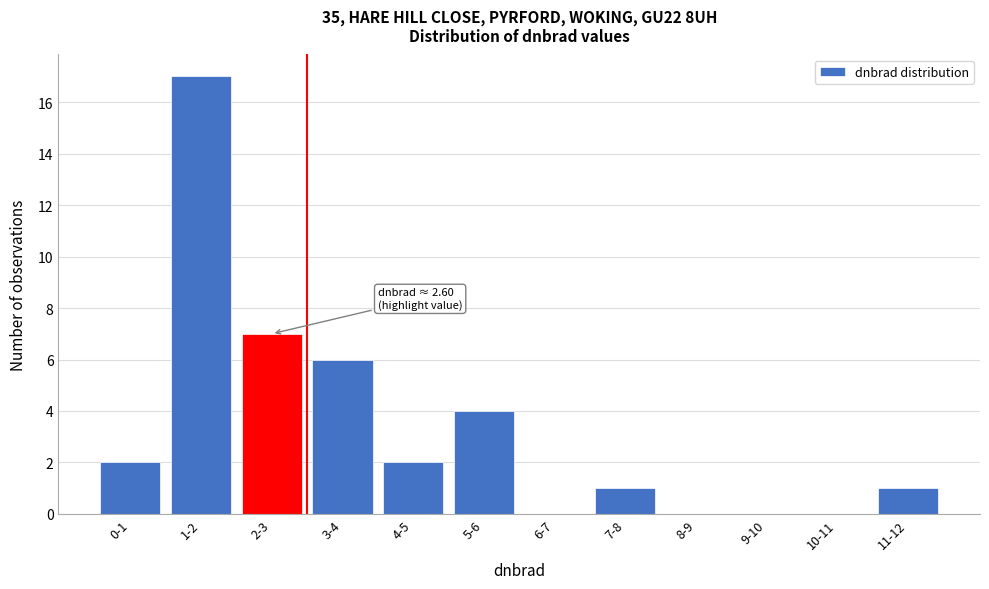

Reading left to right, list all the values displayed in this chart.

0-1=2	1-2=17	2-3=7	3-4=6	4-5=2	5-6=4	6-7=0	7-8=1	8-9=0	9-10=0	10-11=0	11-12=1